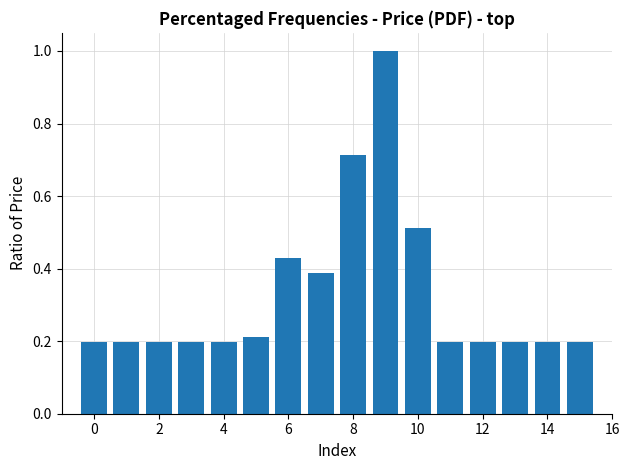

What is the sum of all values?

5.2